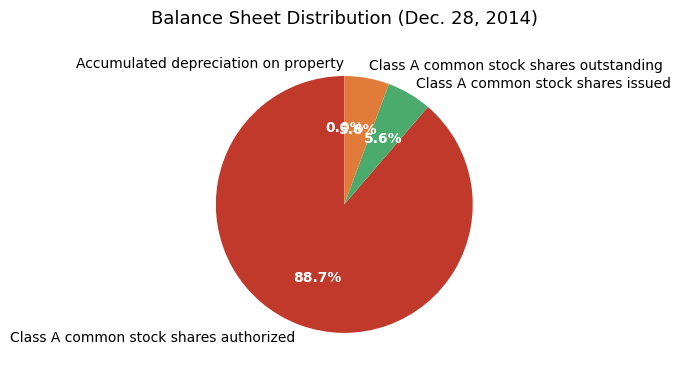

Approximately how many times larger is the value at Class A common stock shares outstanding compared to Class A common stock shares authorized?

0.1